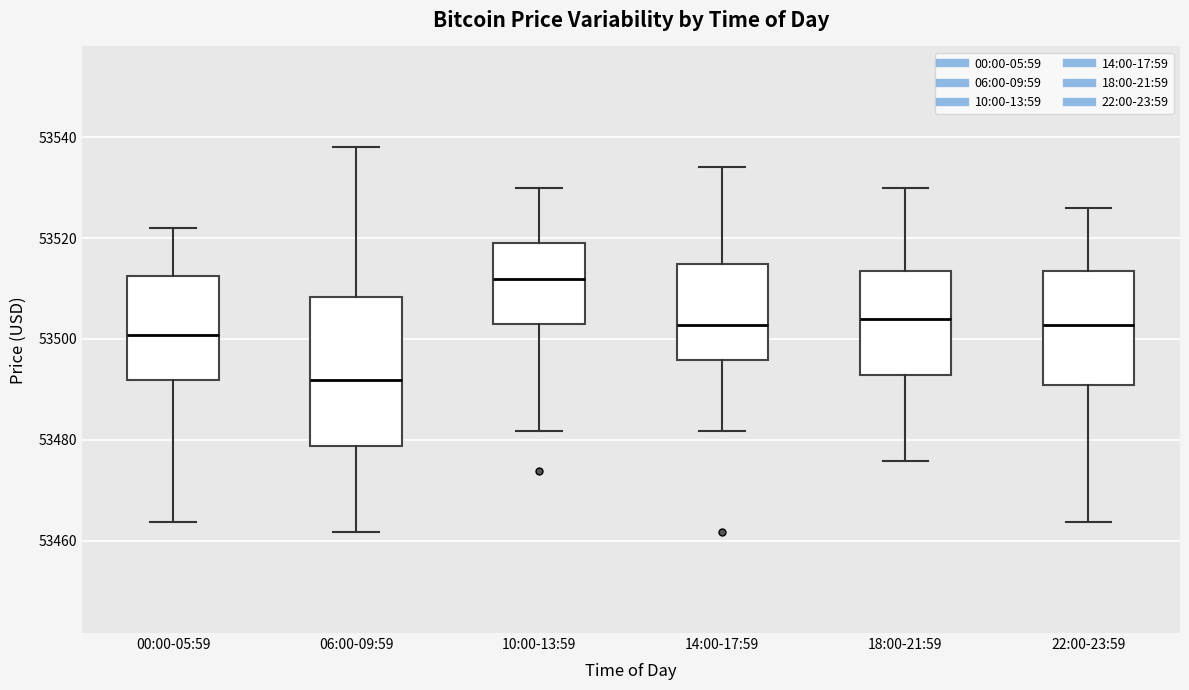

Which box has the highest median line?

10:00-13:59